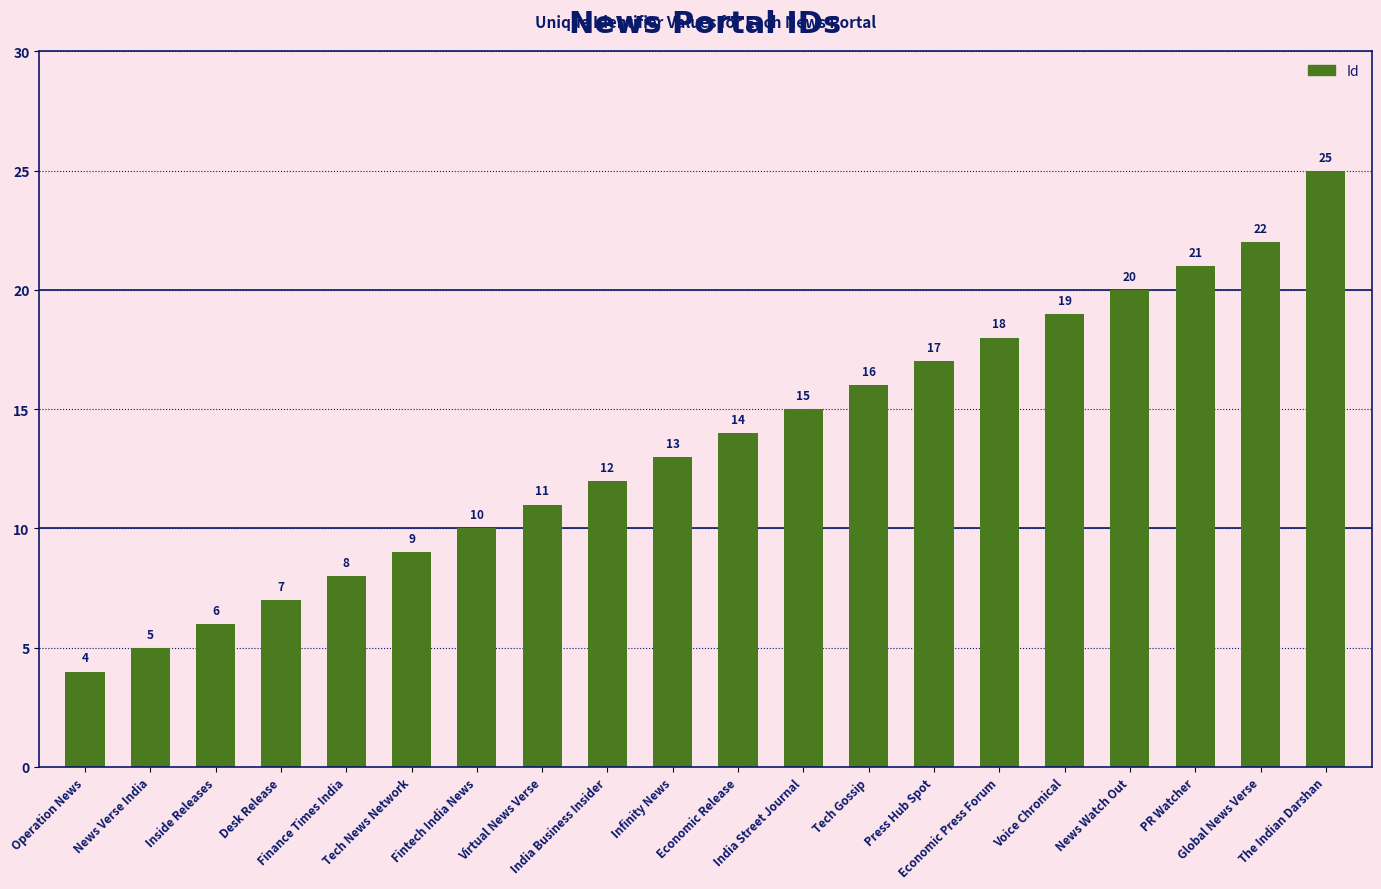

What value does the data have at Economic Release?

14